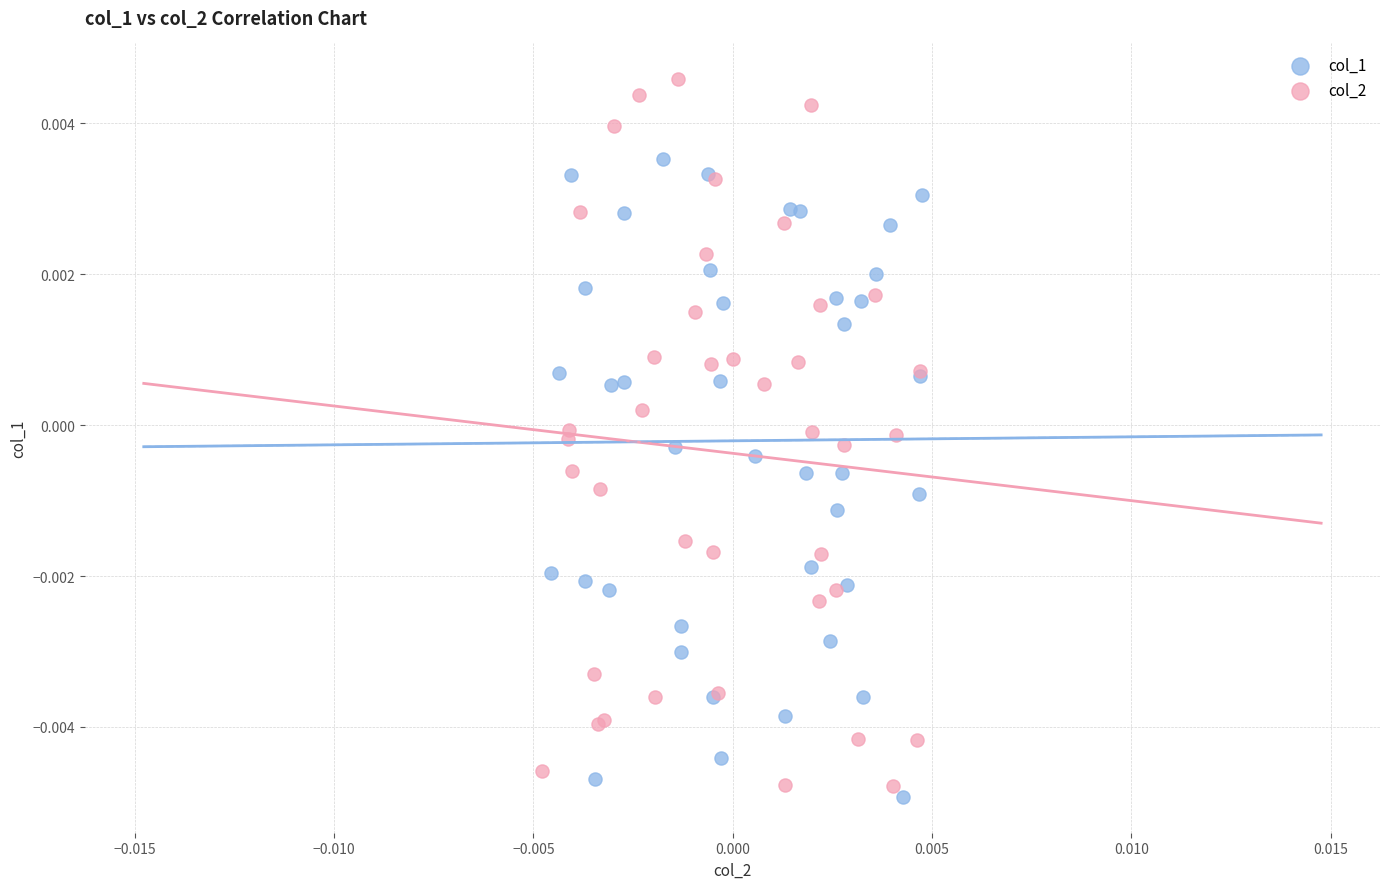

What are all the series names shown in the legend?

col_1, col_2